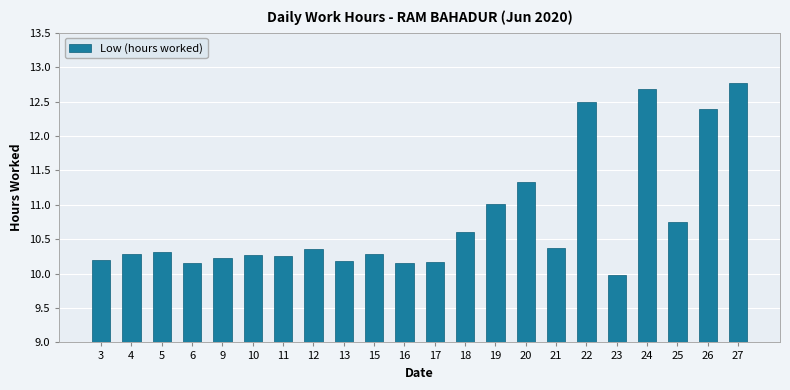

True or false: the data shows 10.3 at 10.

True